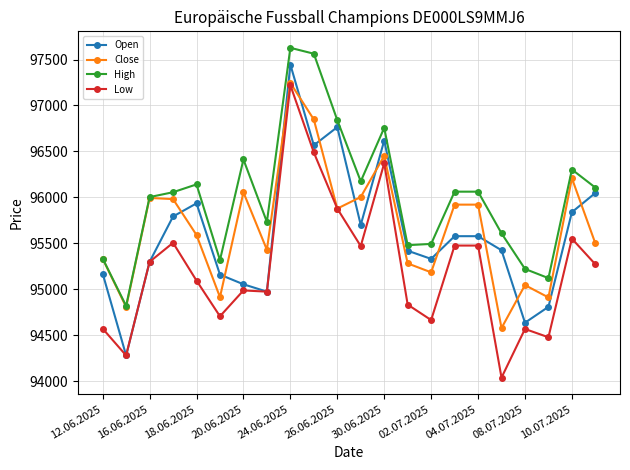

True or false: High and Low intersect in this chart.

False